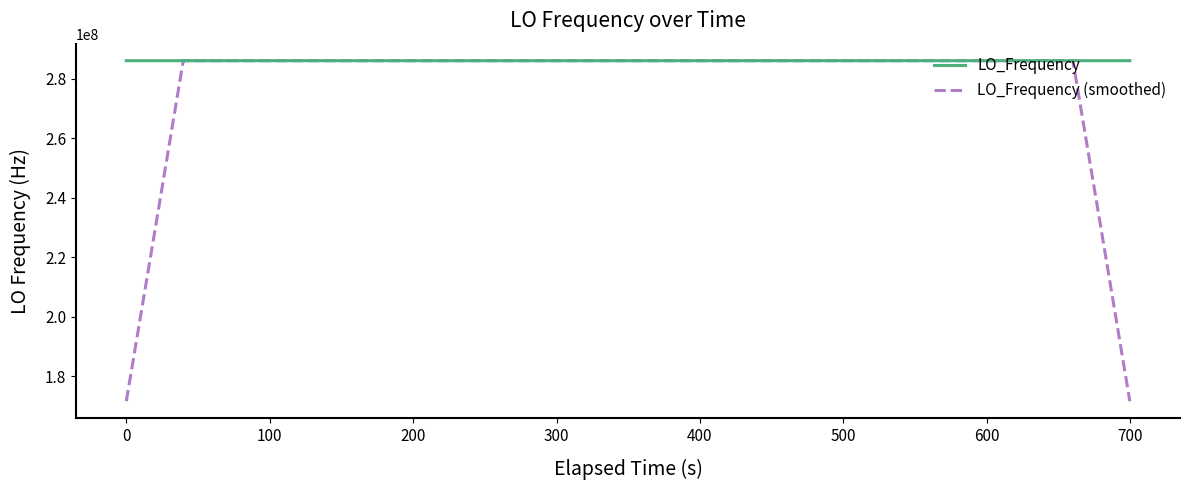

Which series has the largest total across all categories?

LO_Frequency